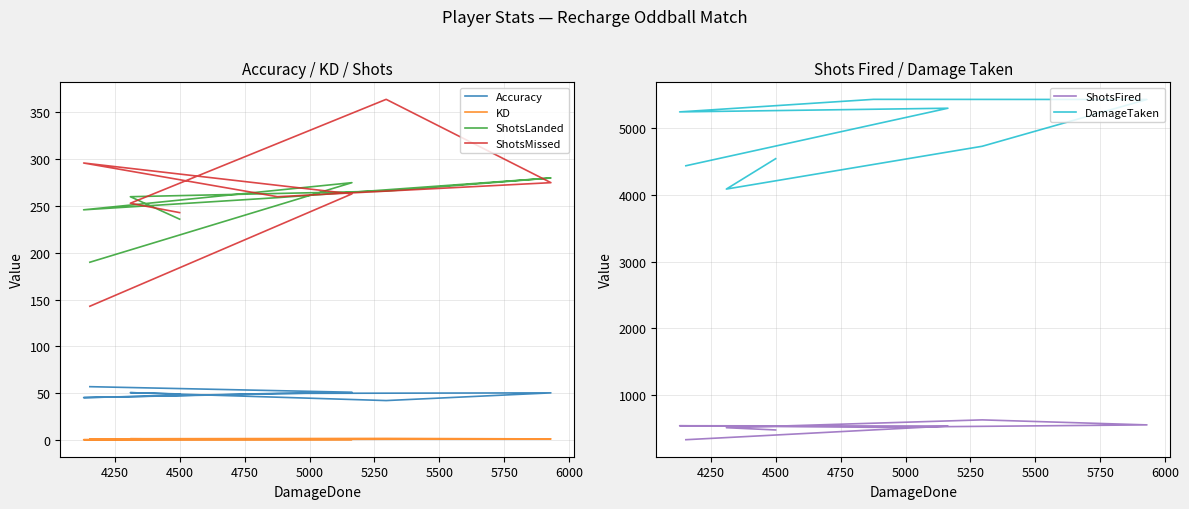

How many distinct data groups are displayed?

6